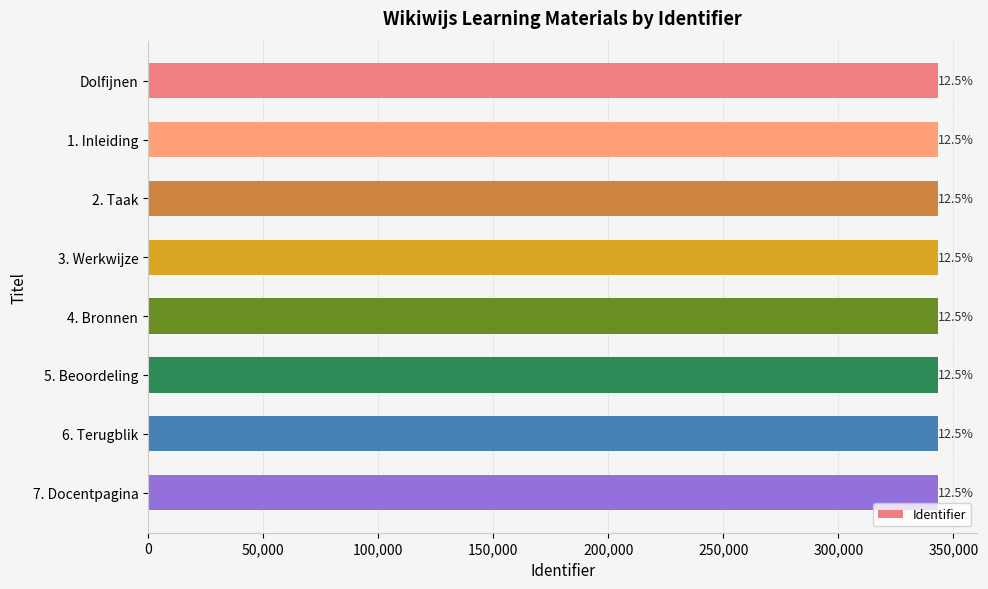

How many bars are there in total?

8